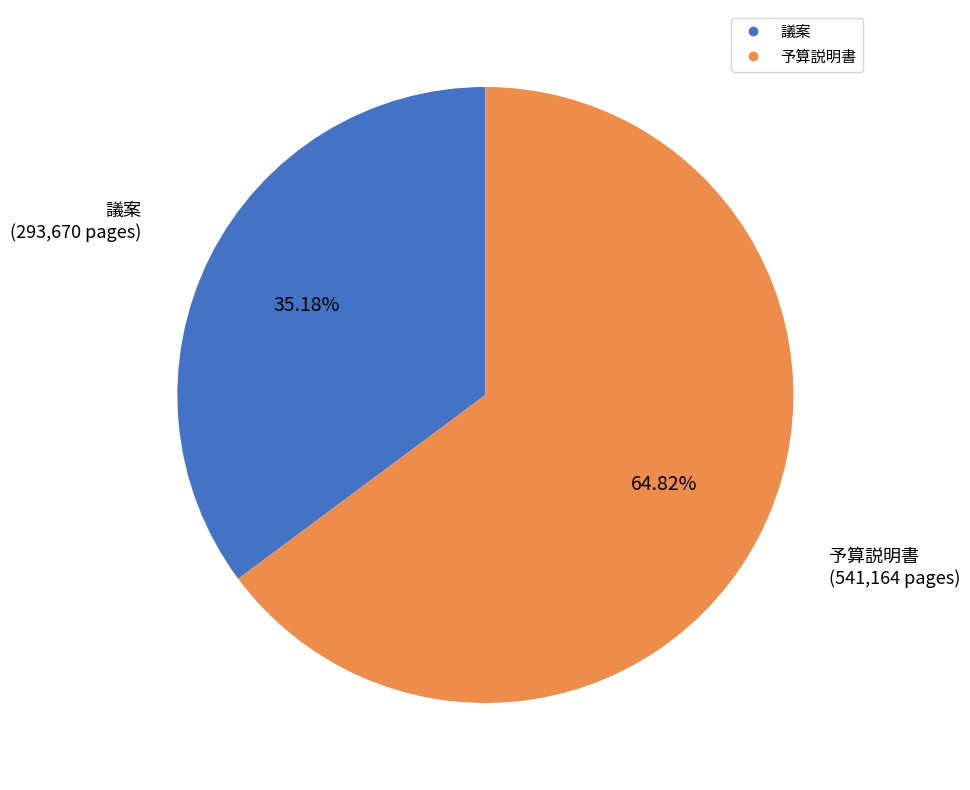

True or false: 予算説明書 accounts for 55% of the total.

False